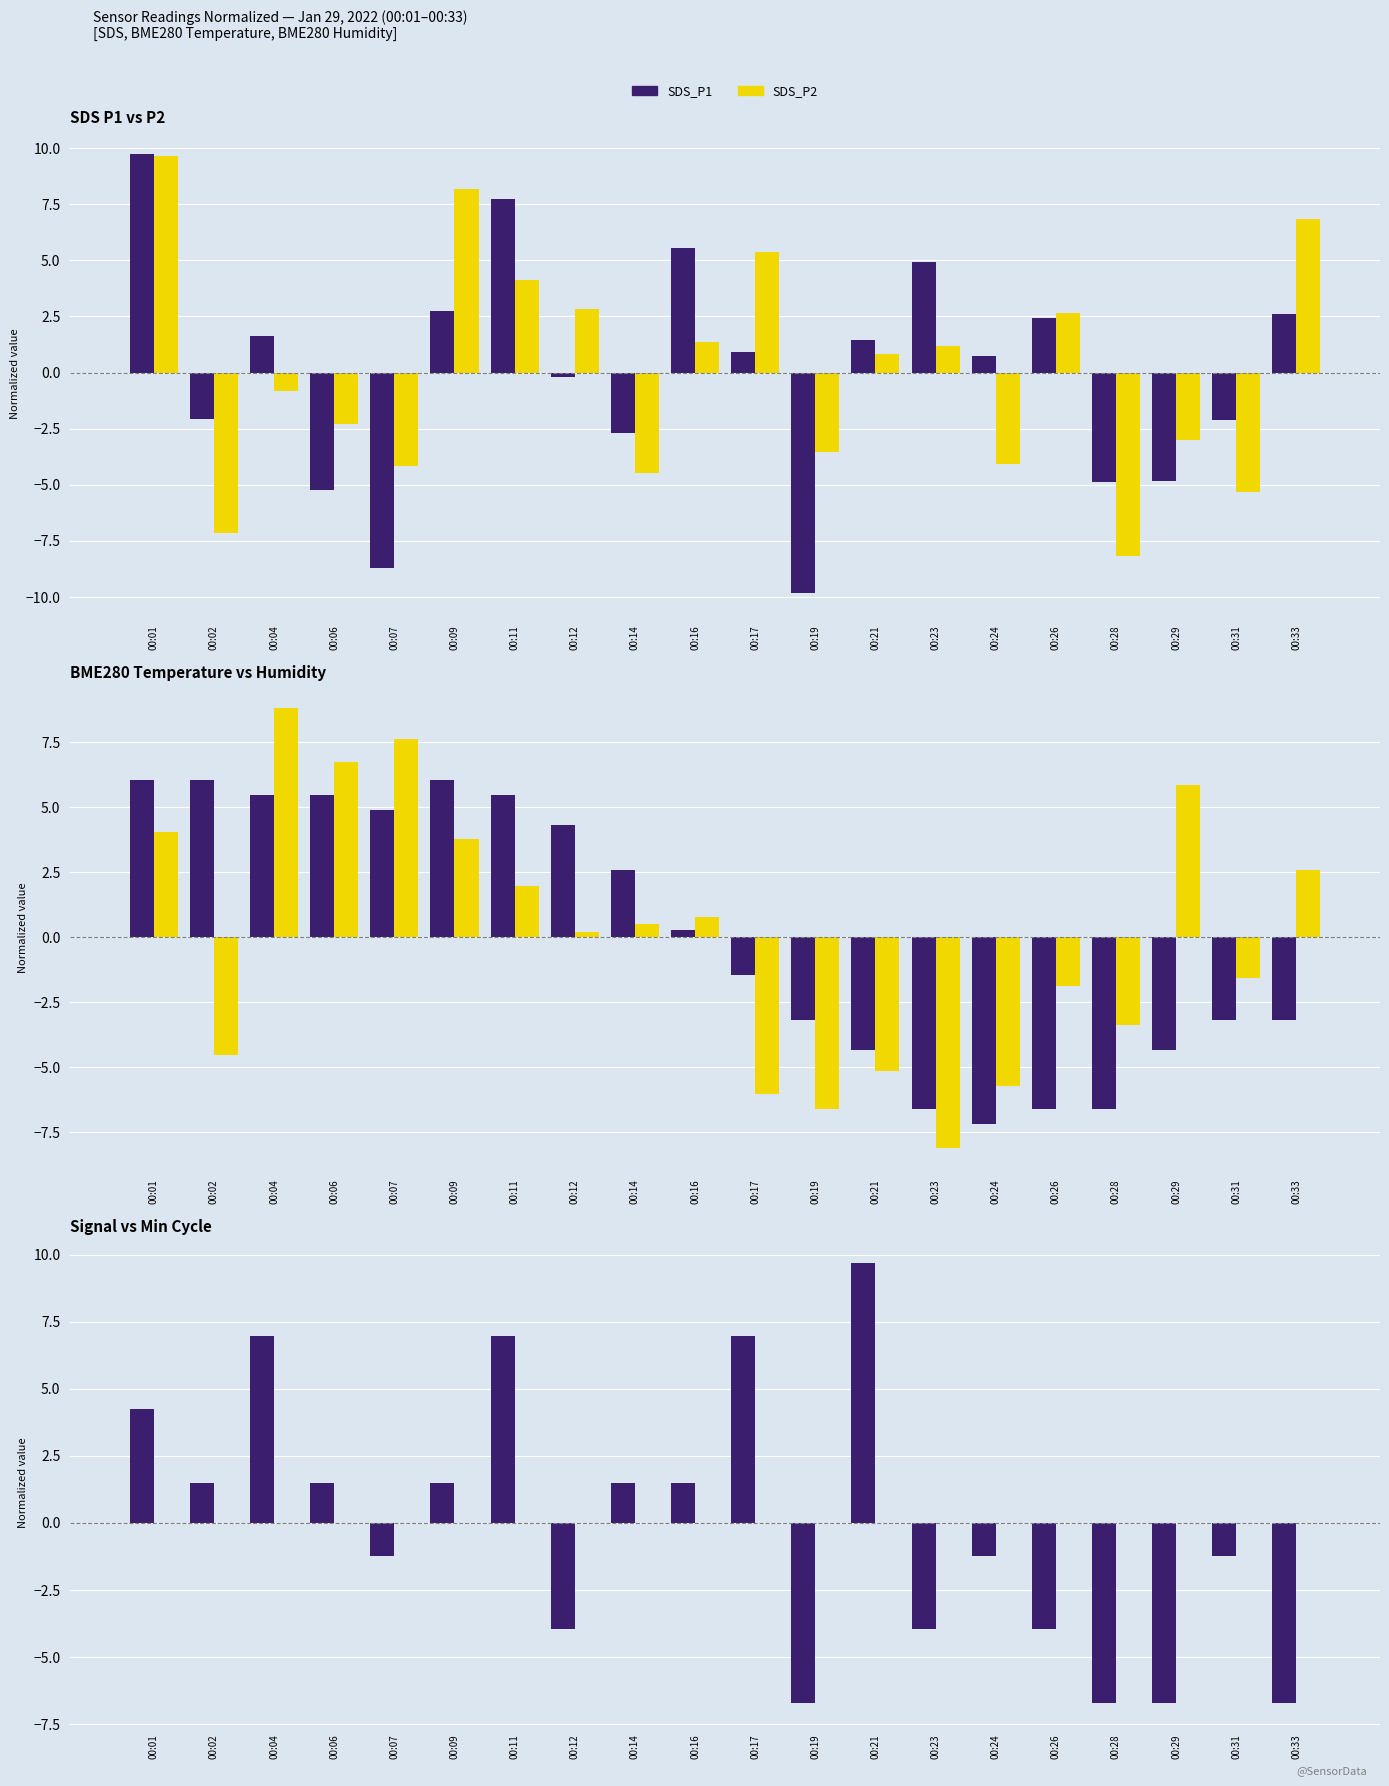

What is the minimum value shown in the chart?

-9.8